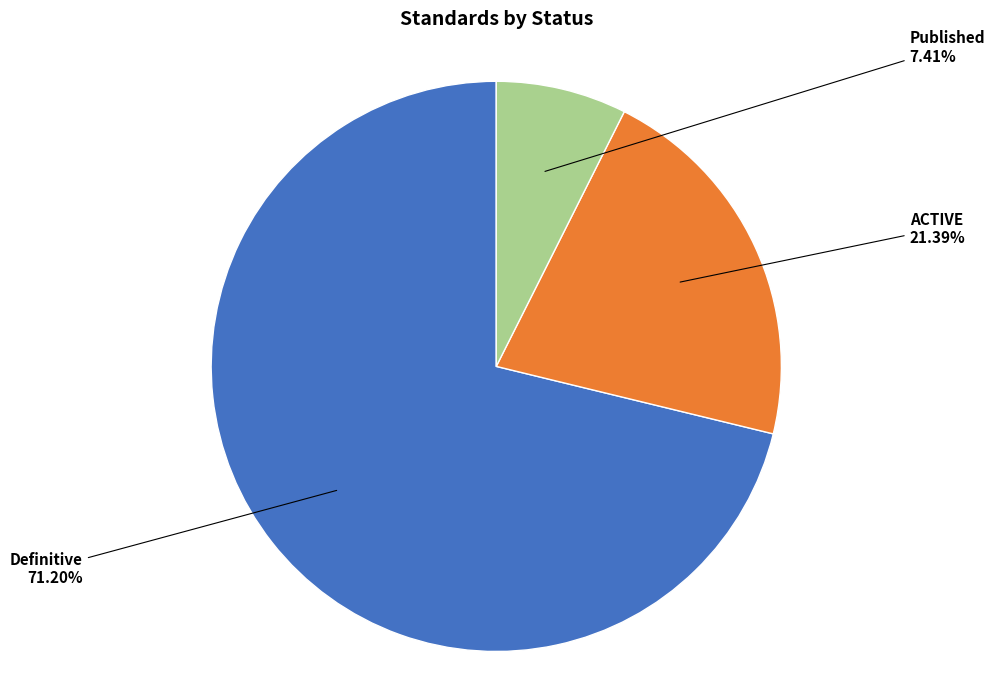

Is there any slice that represents more than half of the pie?

Yes